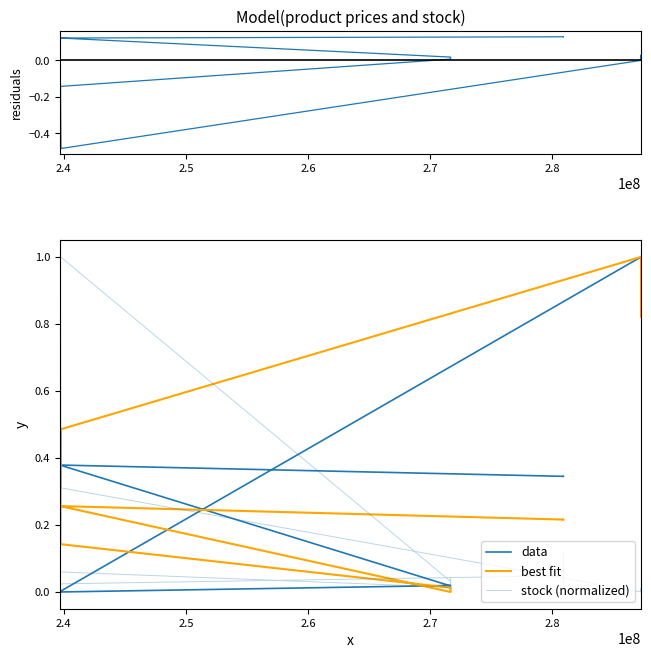

Rank the series at 2.7 from lowest to highest value.

residuals, stock (normalized), data, best fit